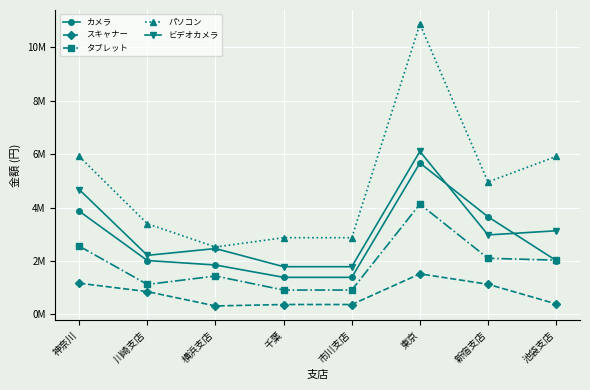

What is the difference between the maximum and minimum values in the カメラ series?

4284000